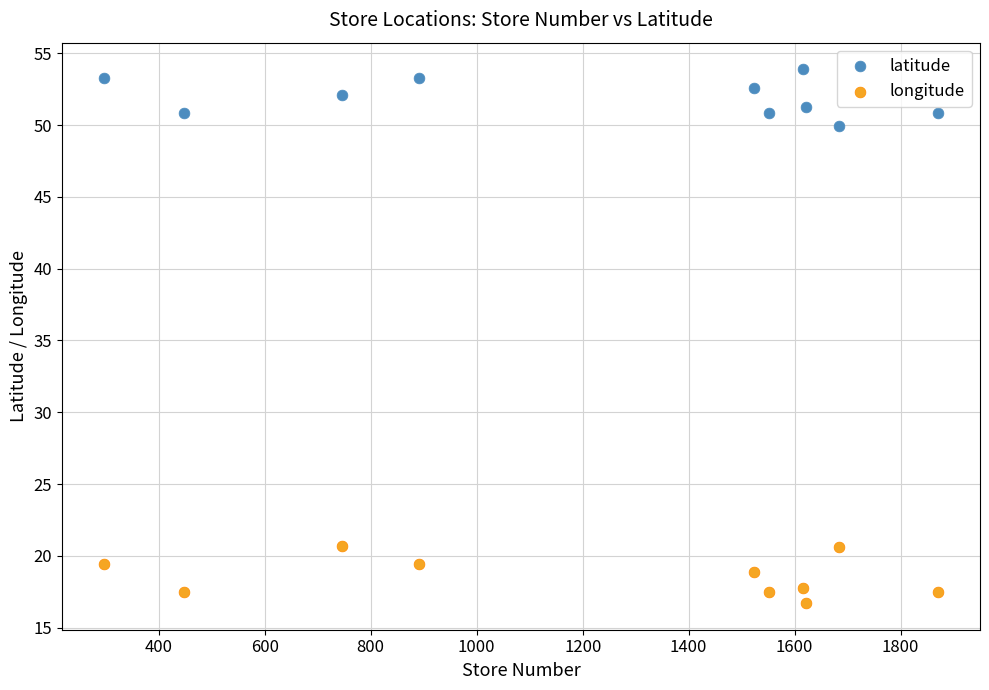

What are all the series names shown in the legend?

latitude, longitude